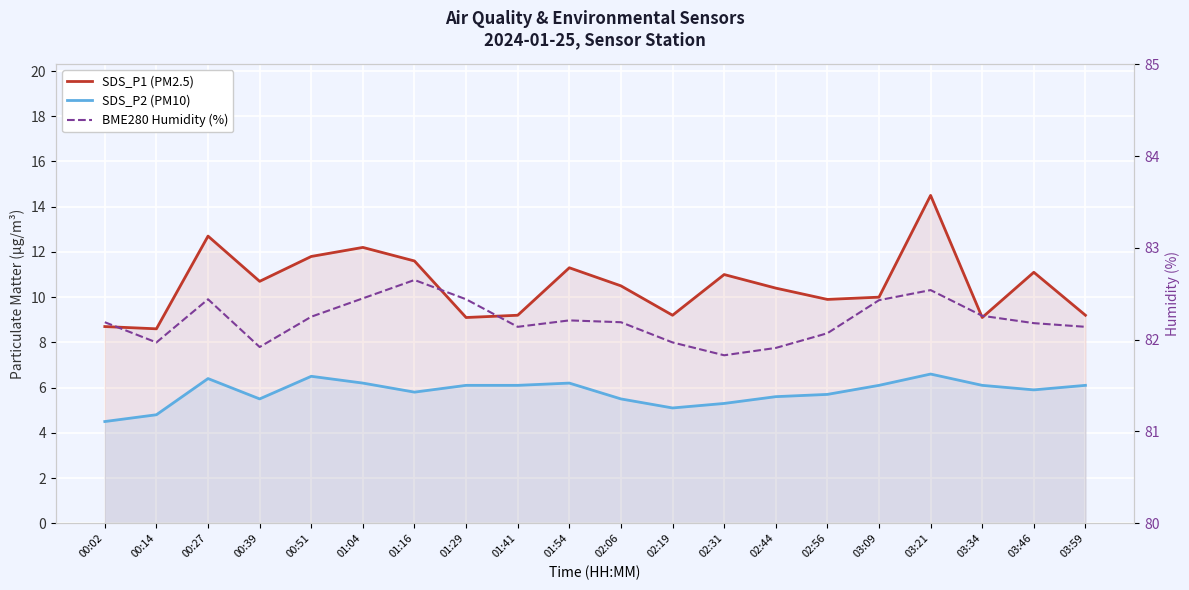

What is the value of the SDS_P2 (PM10) point at the 5th from the left?

6.5